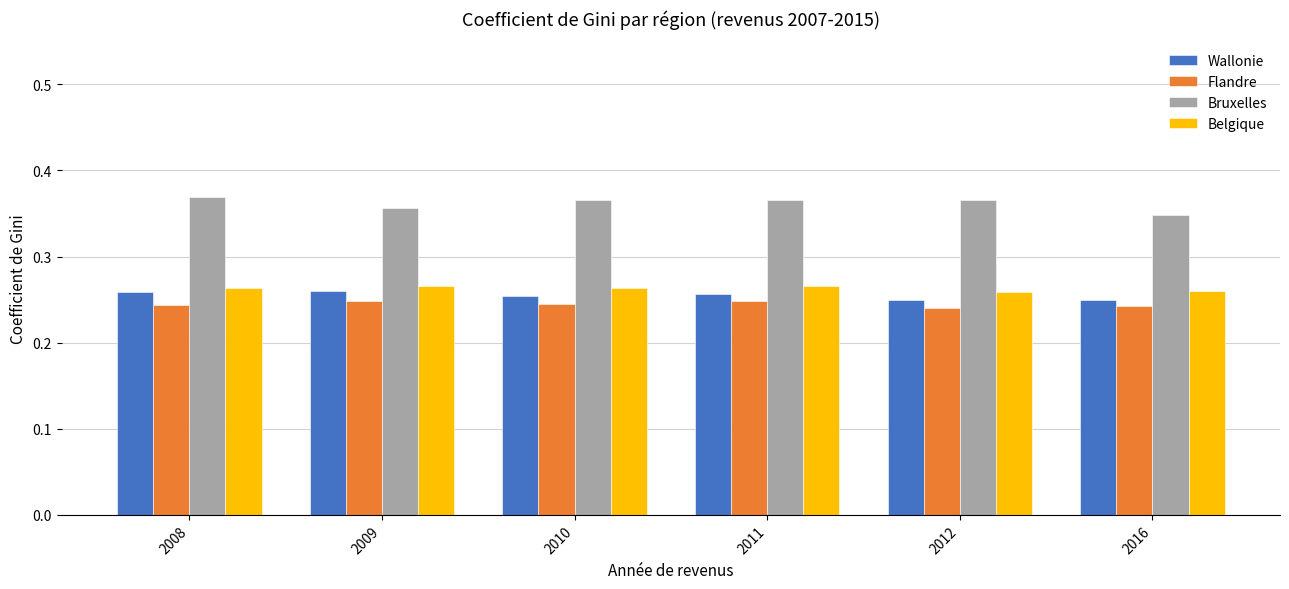

Rank the series by their maximum value, from lowest to highest.

Flandre, Wallonie, Belgique, Bruxelles